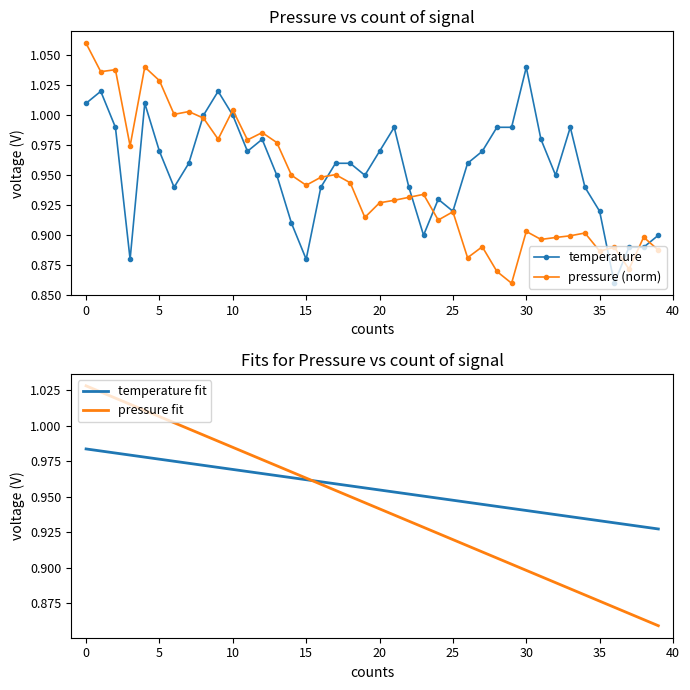

The temperature series shows 1.0 at 10. True or false?

True